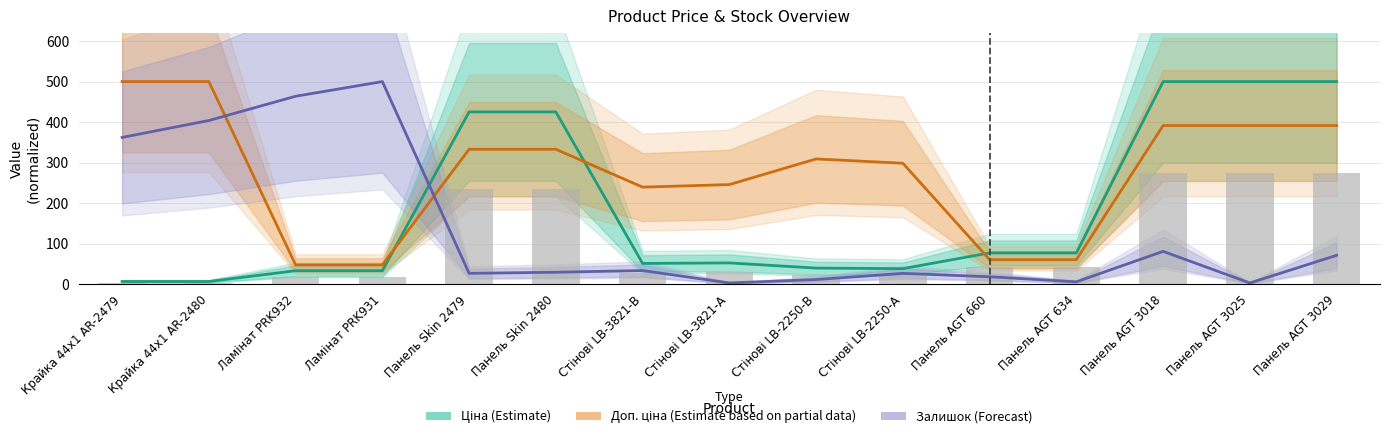

What is the maximum value shown in the chart?

500.0